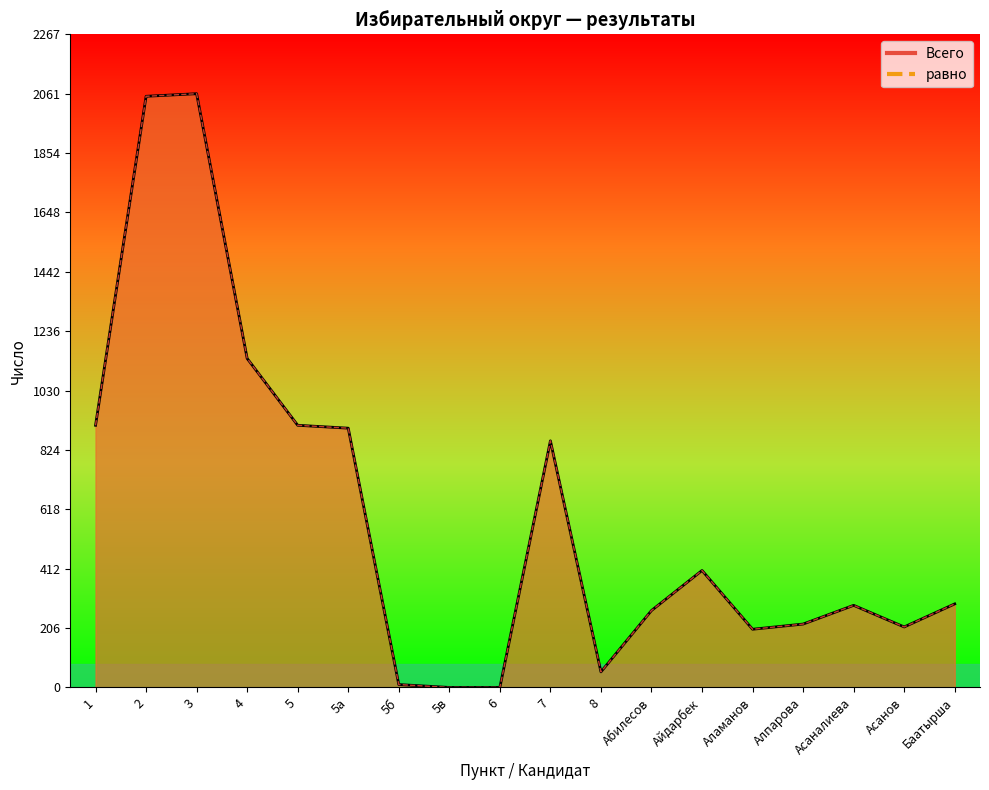

How many categories are shown in the chart?

18